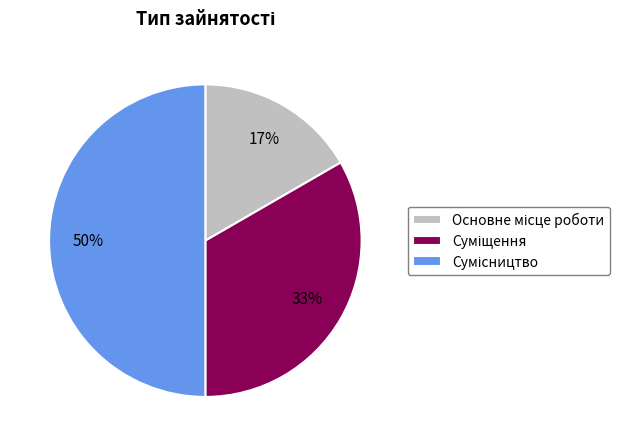

To the nearest percent, what is the average slice percentage?

33%